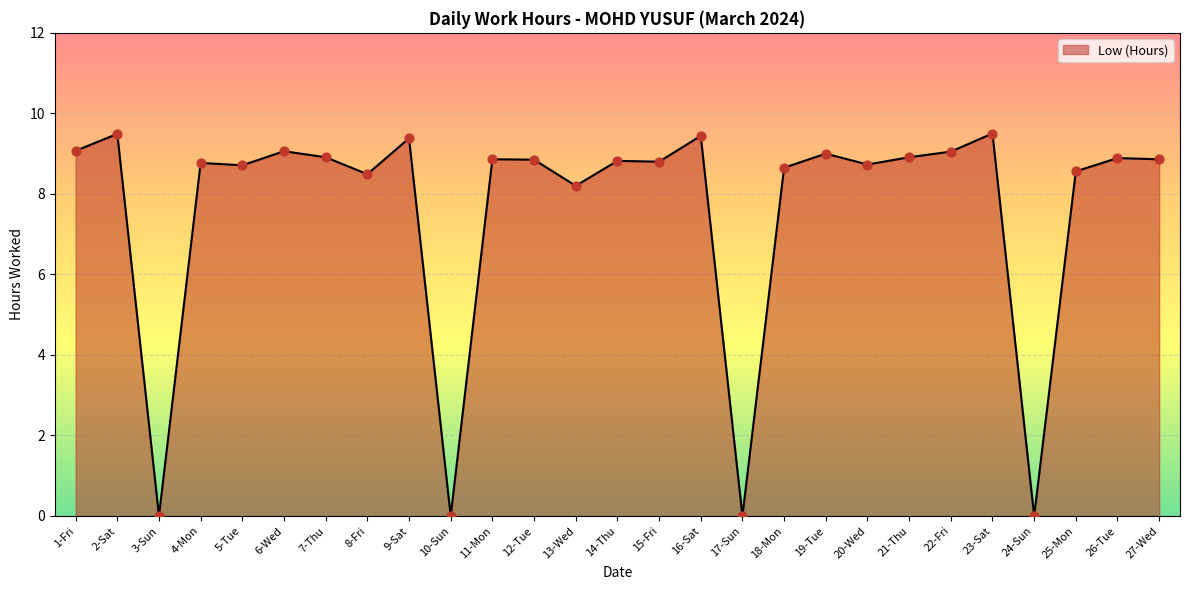

Approximately how many times larger is the value at 4-Mon compared to 13-Wed?

1.1